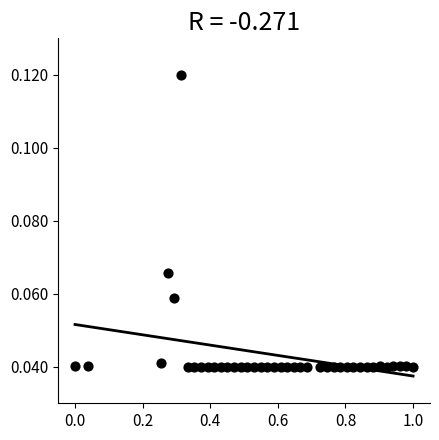

What is the range of X values (max minus min)?

1.0